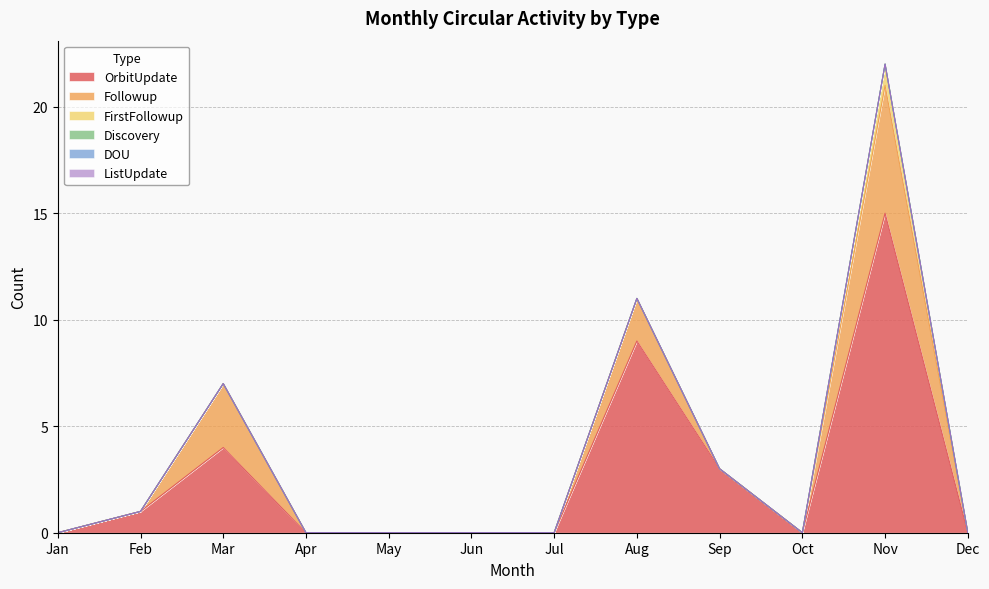

Does the chart have visible grid lines?

Yes